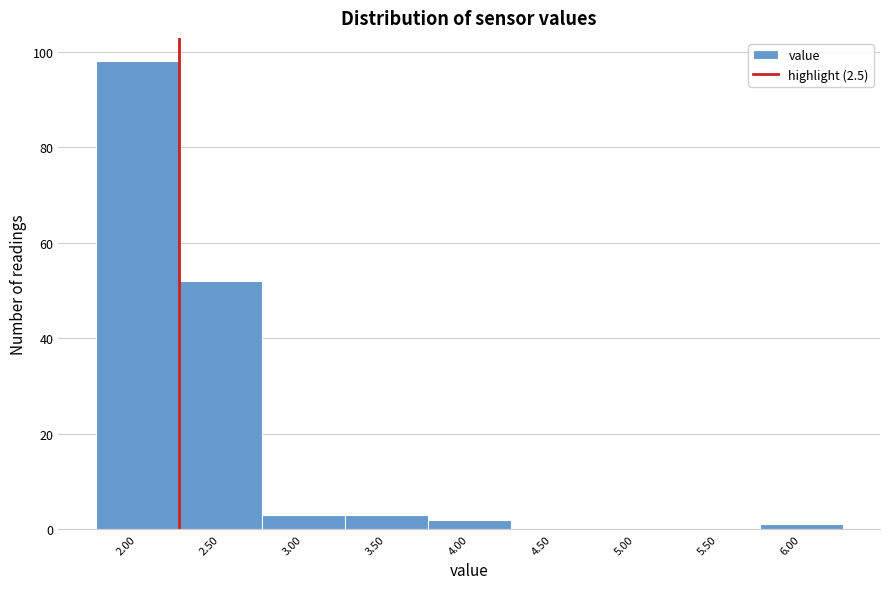

Reading left to right, extract all data points from this chart.

2.00=98	2.50=52	3.00=3	3.50=3	4.00=2	4.50=0	5.00=0	5.50=0	6.00=1